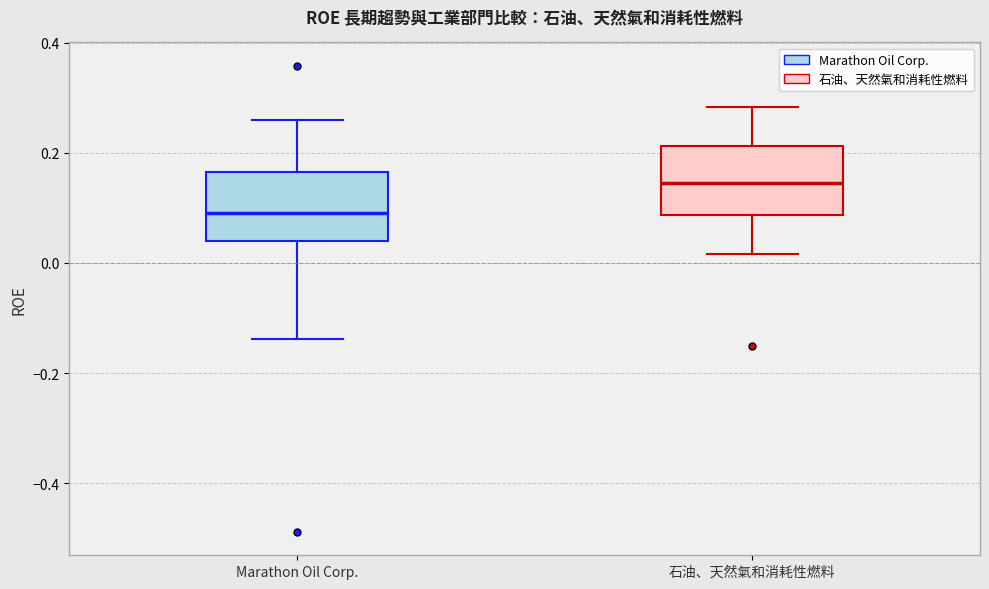

Reading left to right, transcribe this box plot: for each box, give where its median line is, the range the box spans, and where its two whiskers end, as read against the y-axis. The values are not printed on the chart, so give them approximately, as read against the axis.

Marathon Oil Corp.: median 0.10, box 0.04 to 0.16, whiskers -0.14 to 0.26
石油、天然氣和消耗性燃料: median 0.14, box 0.08 to 0.22, whiskers 0.02 to 0.28